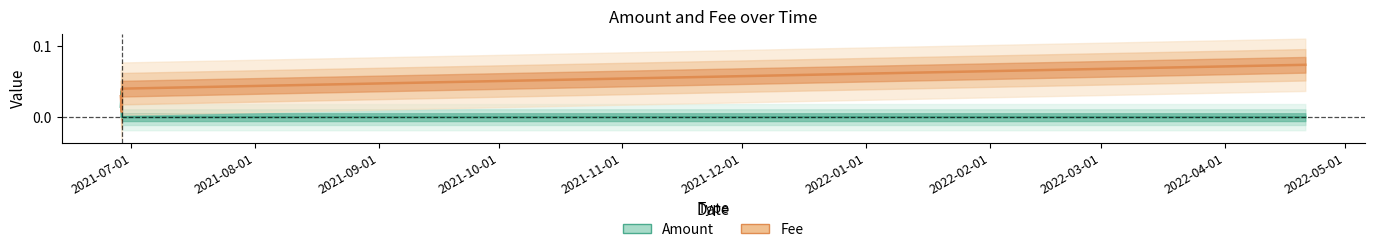

True or false: Amount has more than 0 points higher than both neighbors.

True